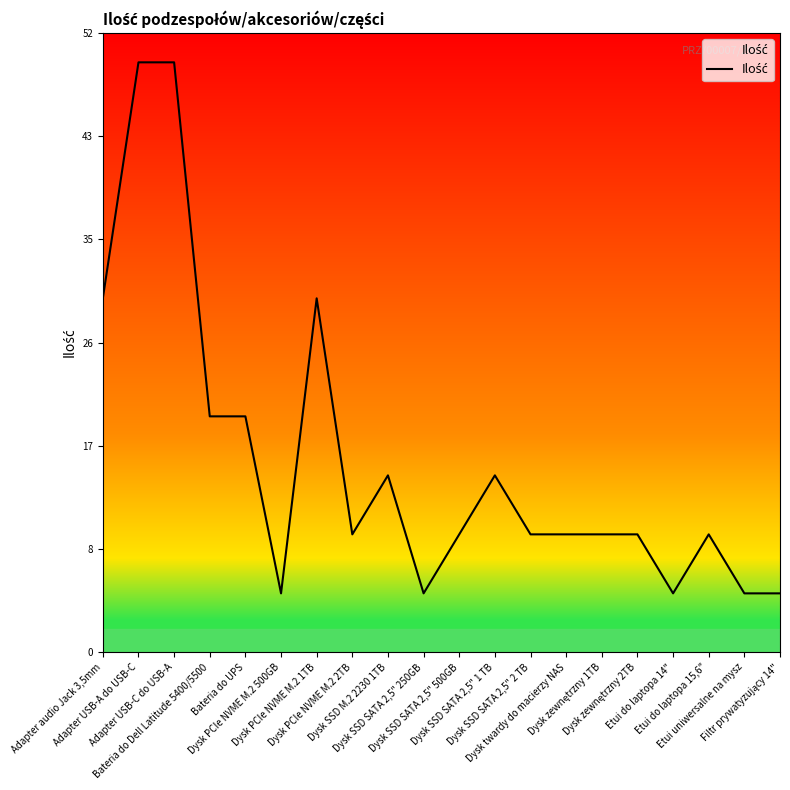

Which category has the lowest value across all series?

Dysk PCIe NVME M.2 500GB